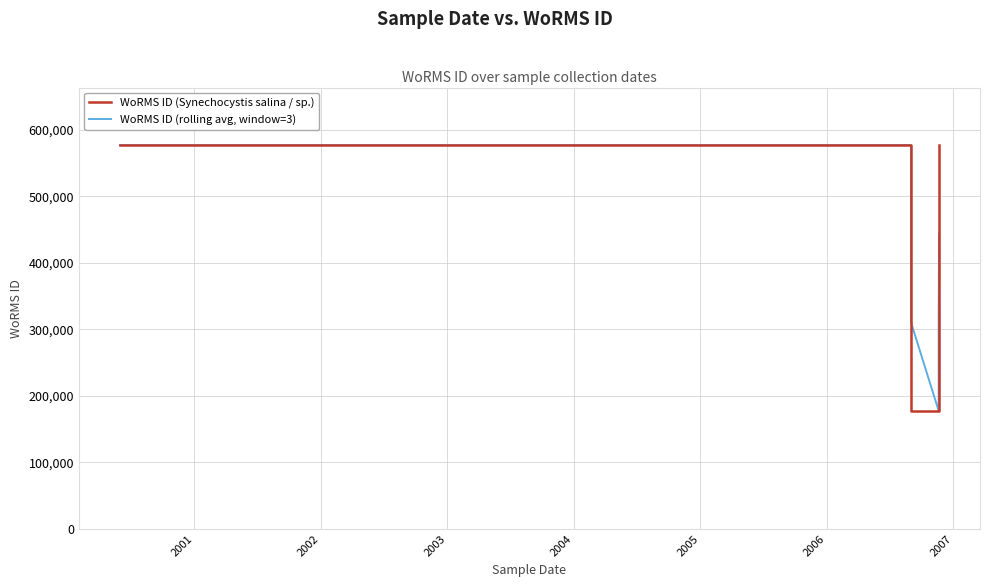

How many lines are shown in the chart?

2